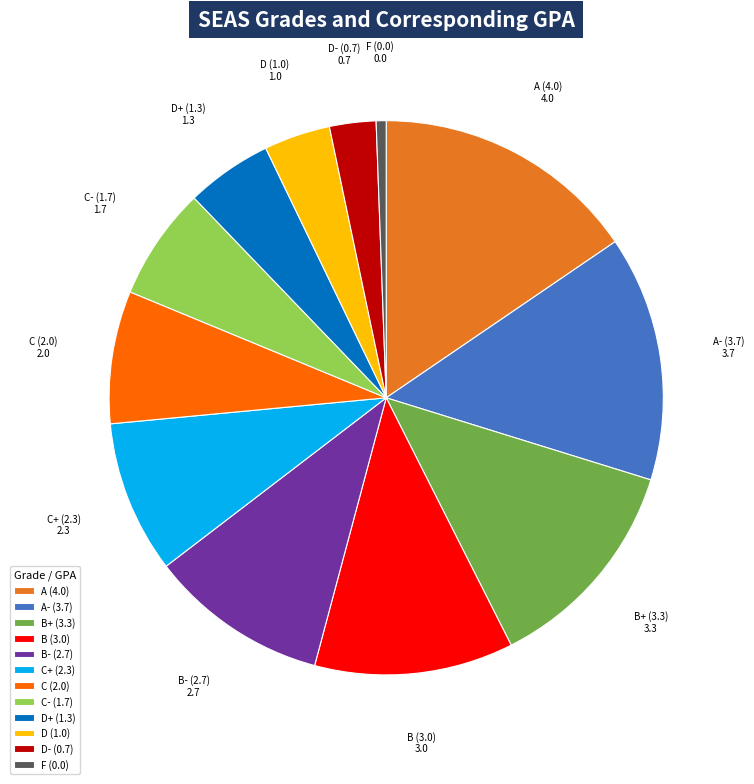

Do B- (2.7) and A (4.0) together represent more than half of the pie?

No